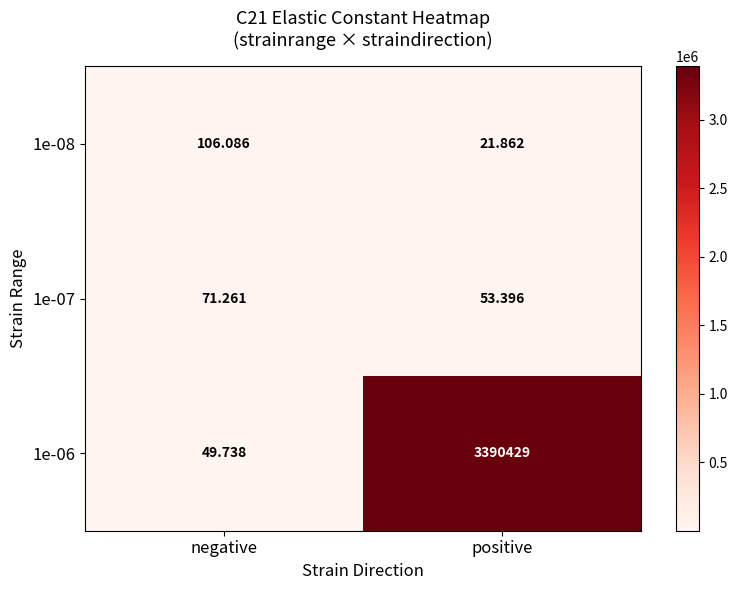

Which category has the highest value in the 1e-08 series?

negative